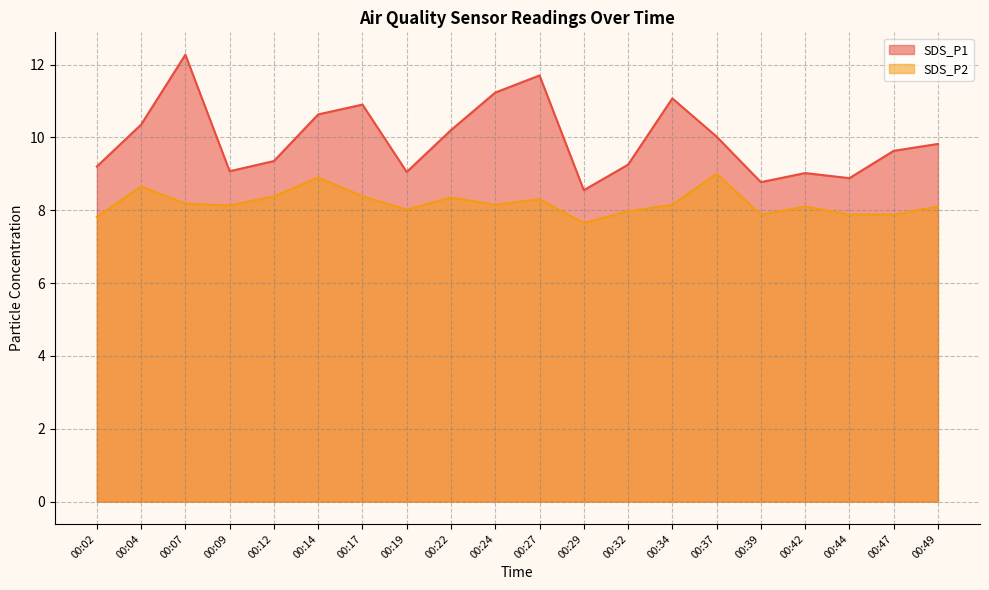

What is the value of the SDS_P1 point at the 4th from the left?

9.1